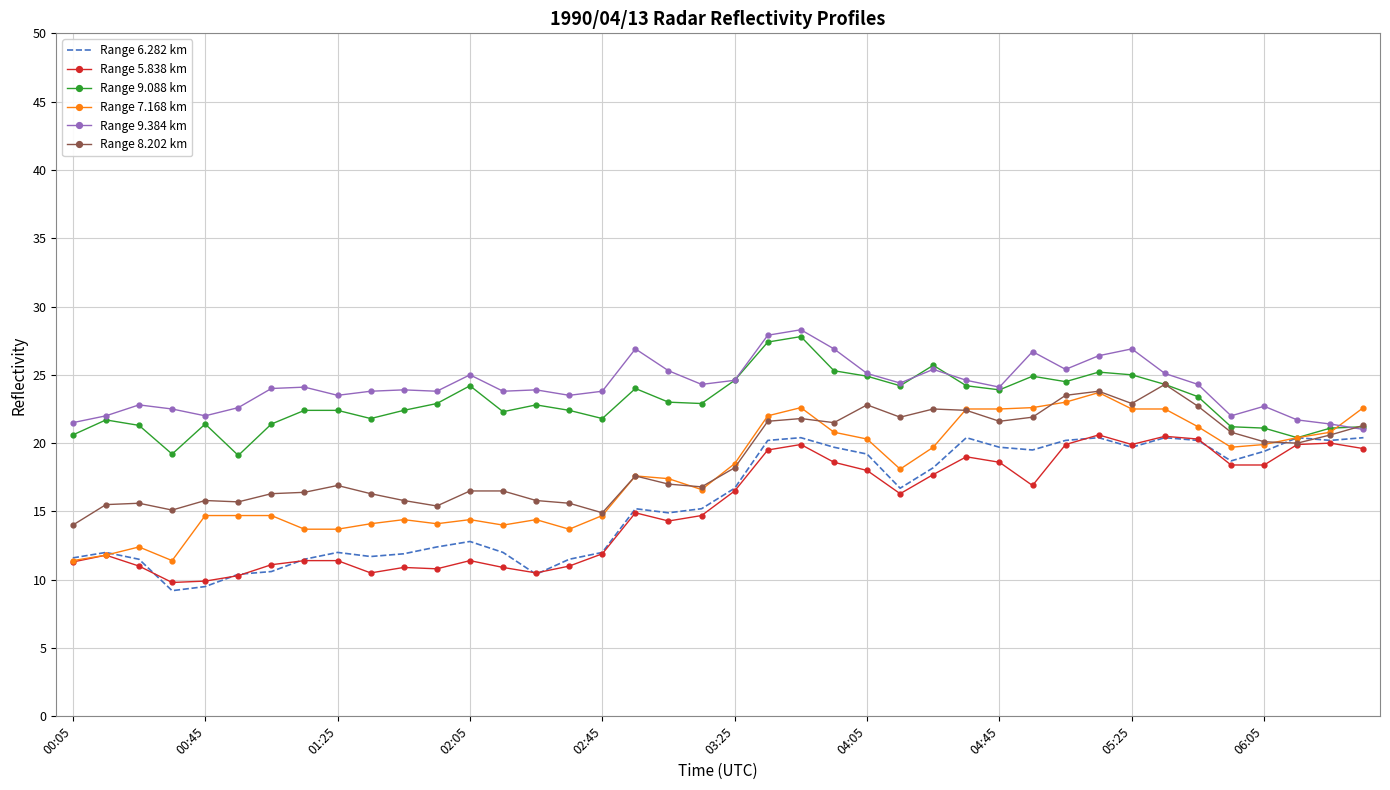

What is the minimum value for Range 9.088 km?

19.1